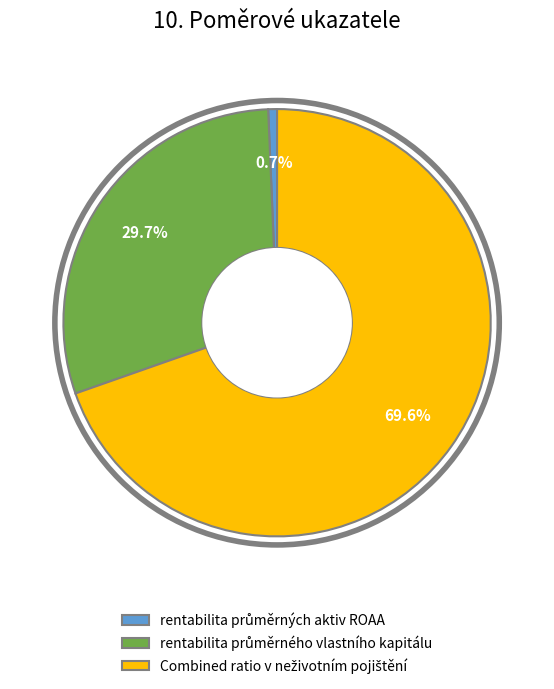

Is there any slice that represents more than half of the pie?

Yes